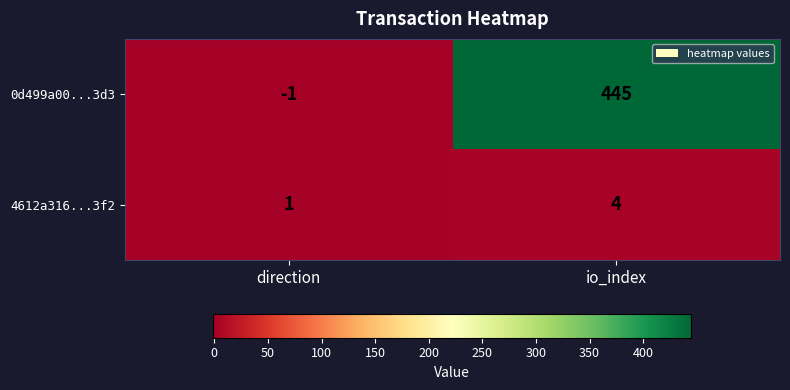

What is the average value of the 0d499a00...3d3 series?

222